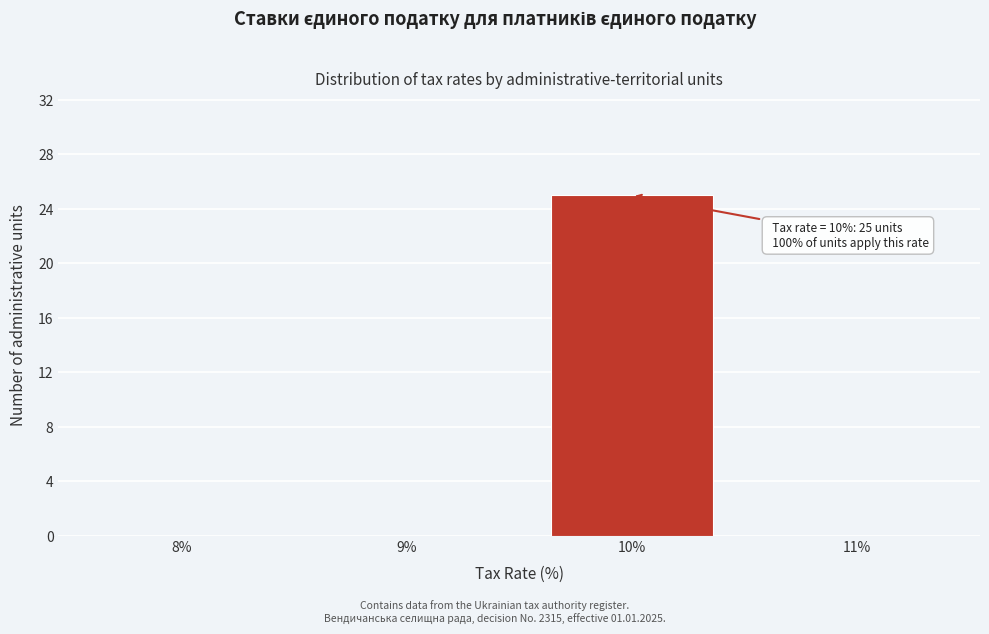

Reading left to right, what are all the values shown in this chart?

8%=0	9%=0	10%=25	11%=0